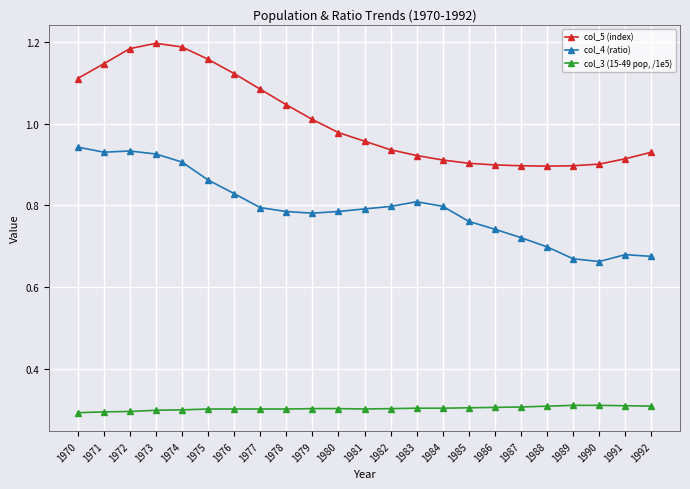

At how many categories does at least one series exceed 1?

10